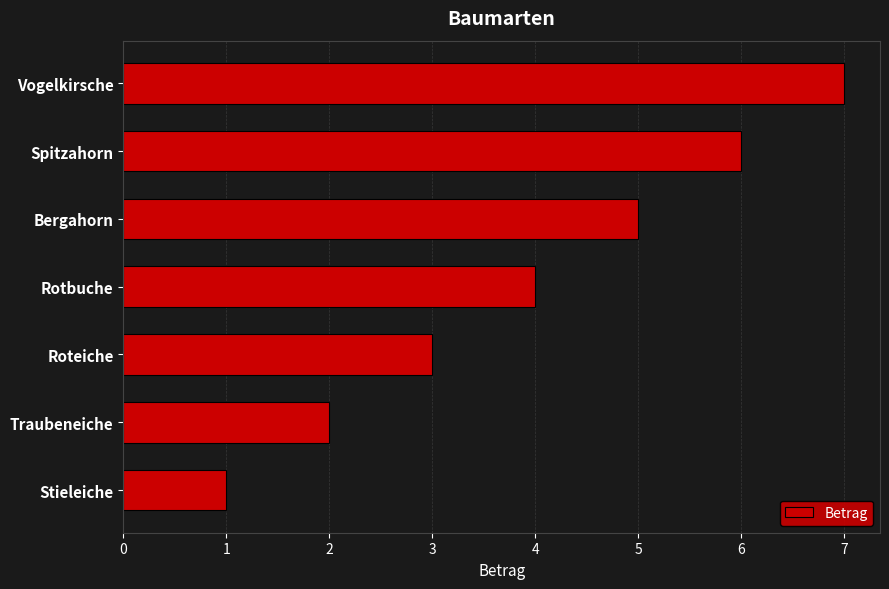

How many data points does each series have?

7